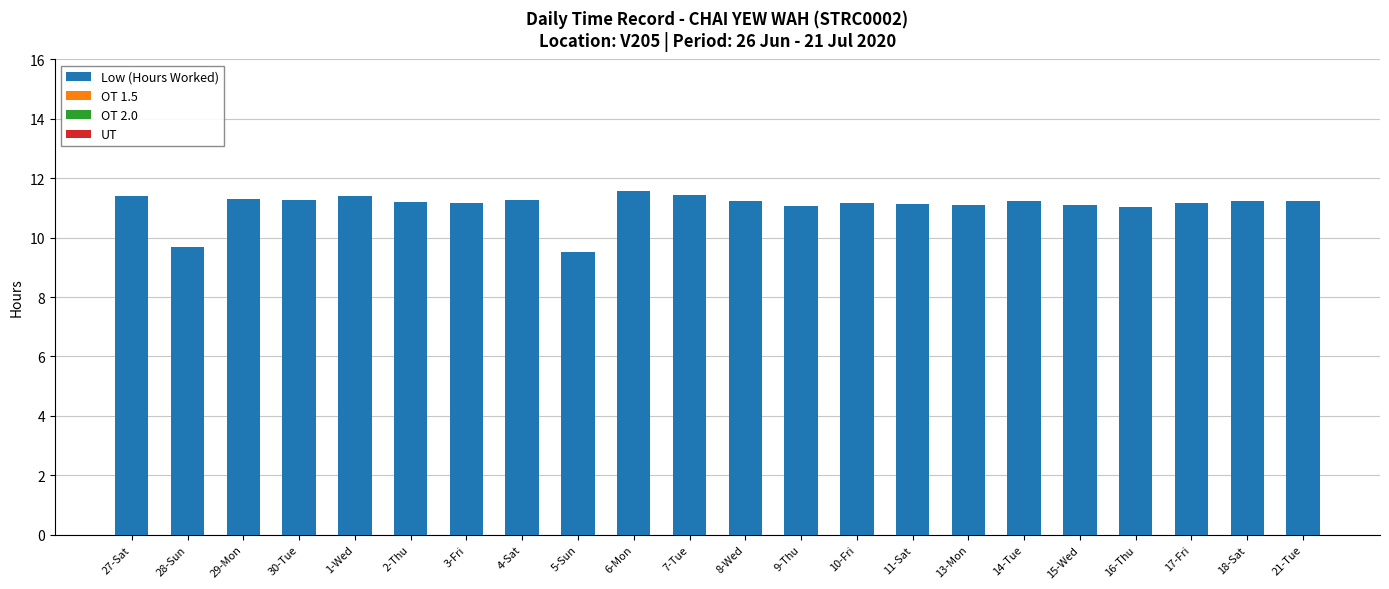

True or false: the data shows 11.1 at 13-Mon.

True